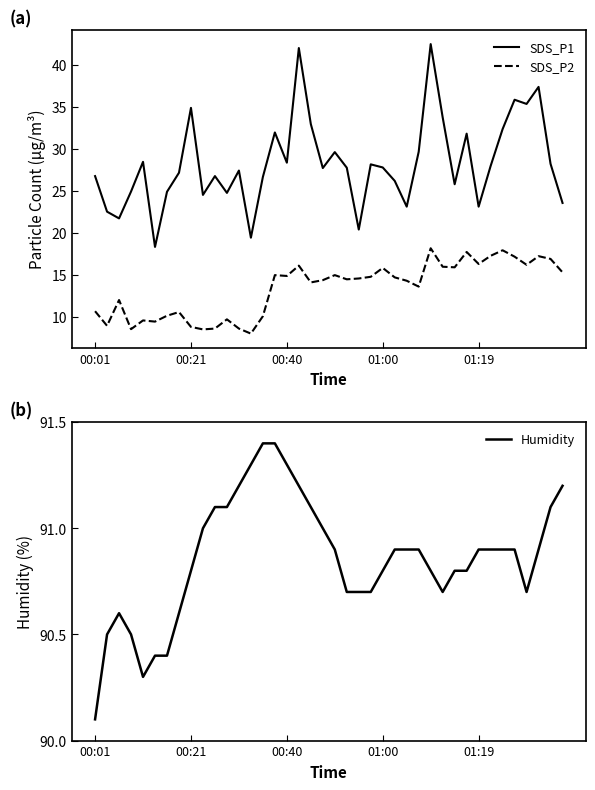

Is it true that Humidity equals 132.5 at 6?

False